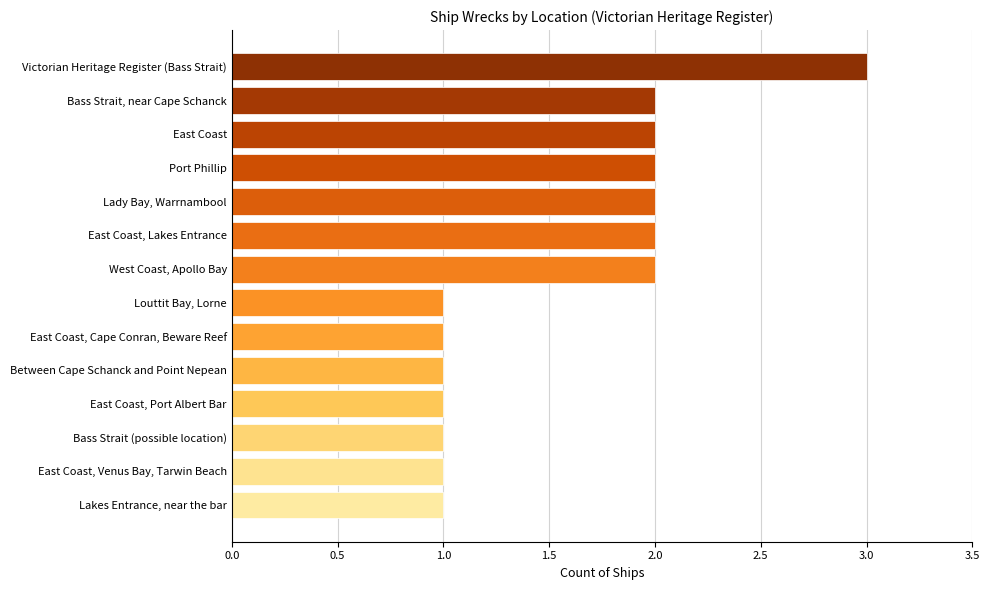

How many series are shown in this chart?

1